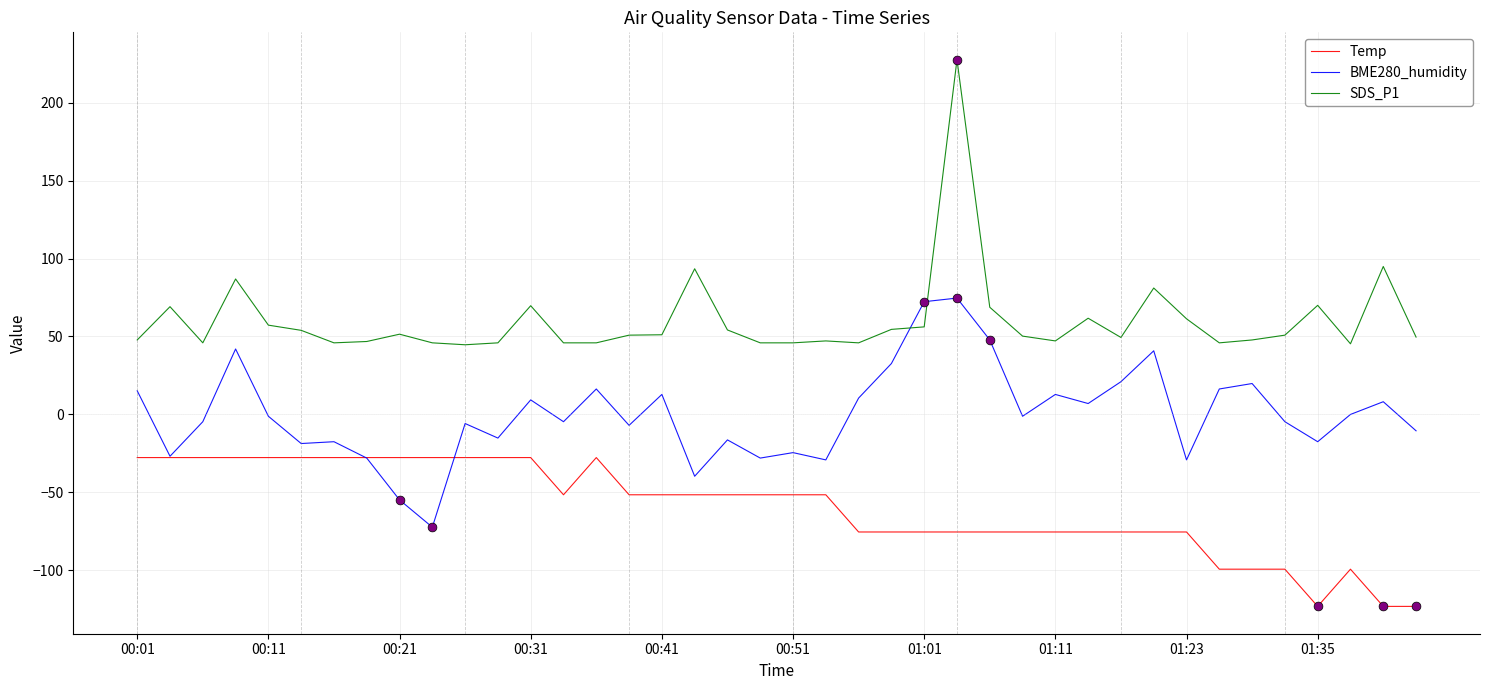

Which series has the largest total across all categories?

SDS_P1